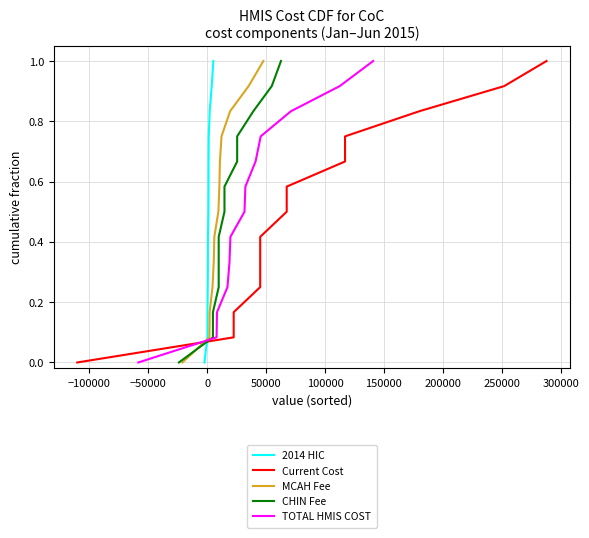

What is the maximum value for 2014 HIC?

1.0